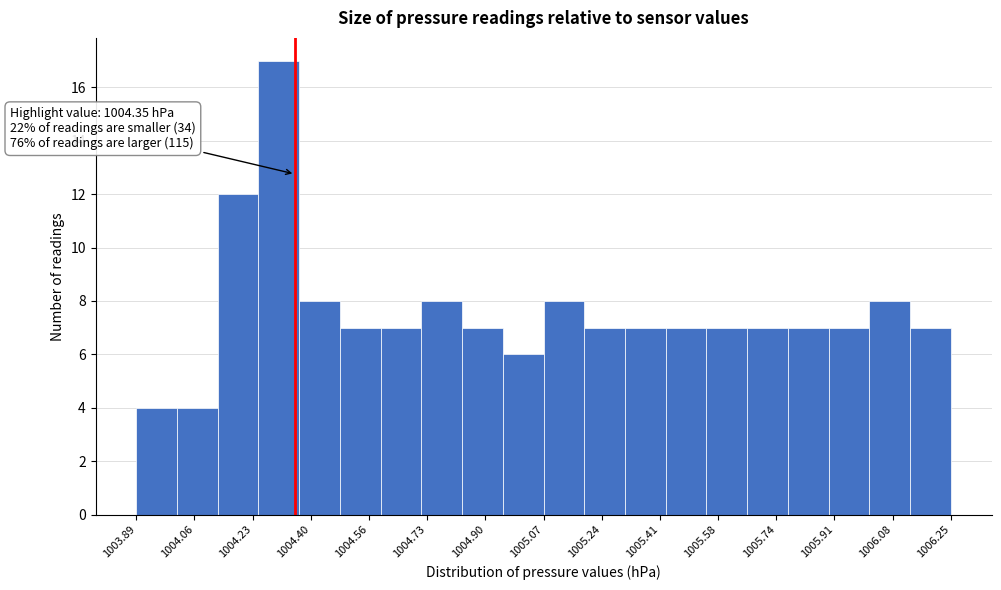

Which range on the x-axis has the tallest bar?

1004.244 to 1004.362